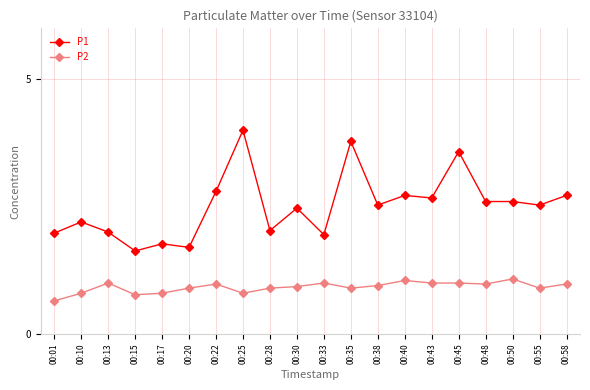

Which label corresponds to the smallest value in the chart?

00:01